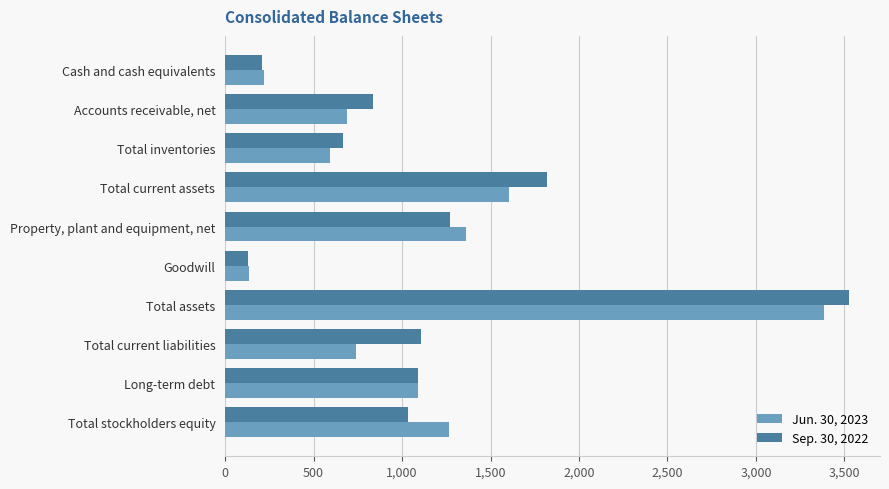

At which label is Jun. 30, 2023 closest to 1761?

Total current assets